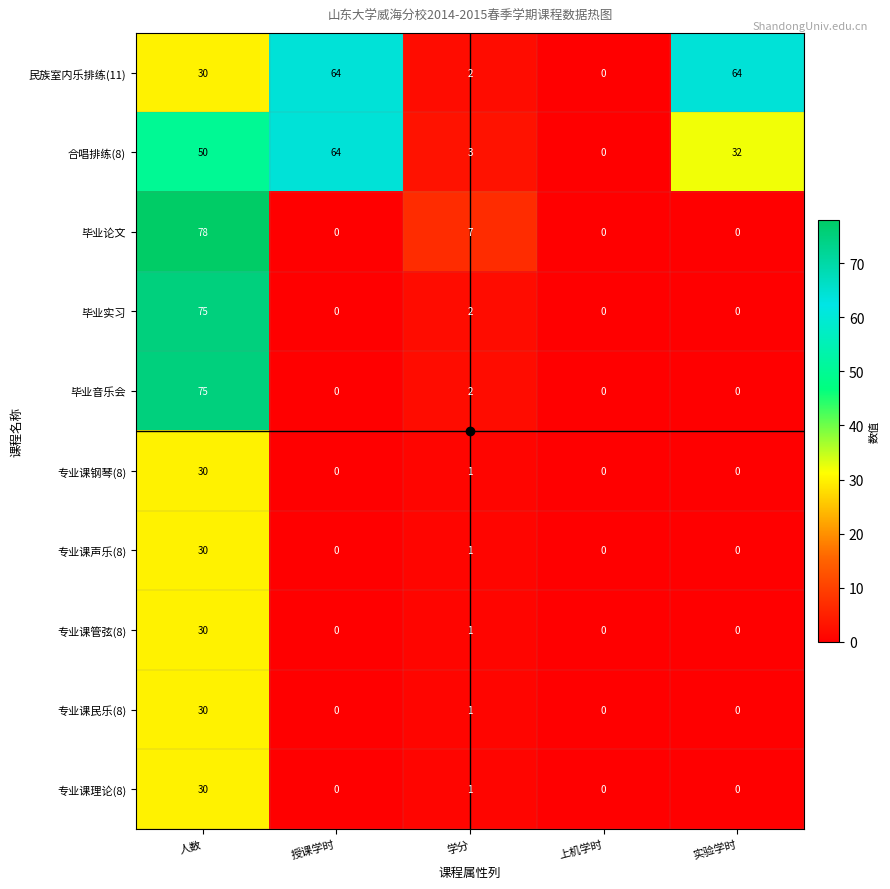

At how many categories does at least one series exceed 65?

1